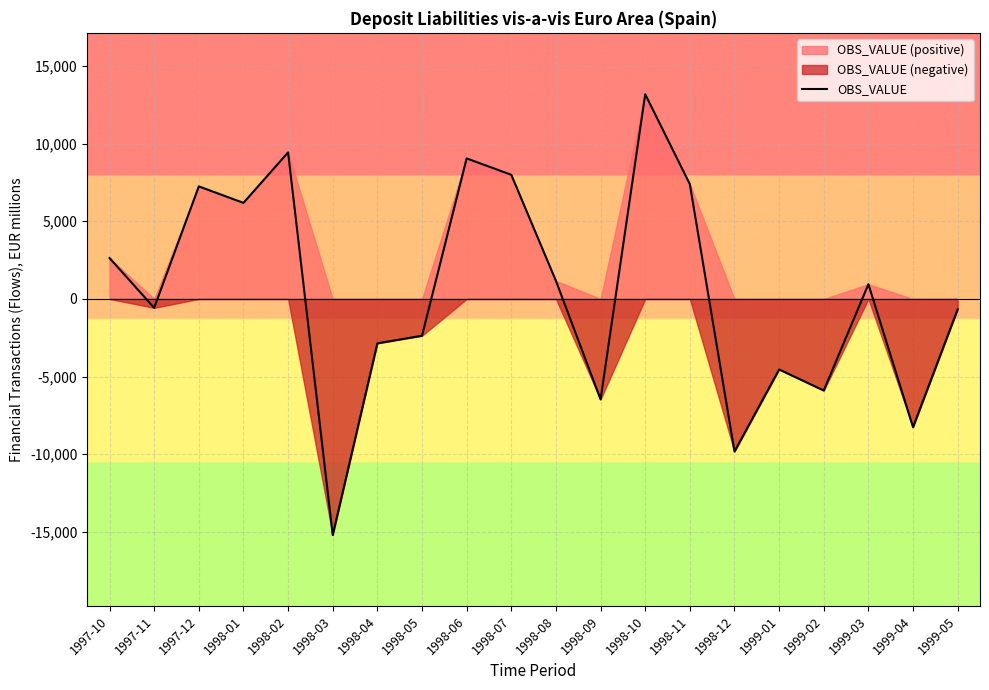

The value at 1998-10 is 13176.7. True or false?

True